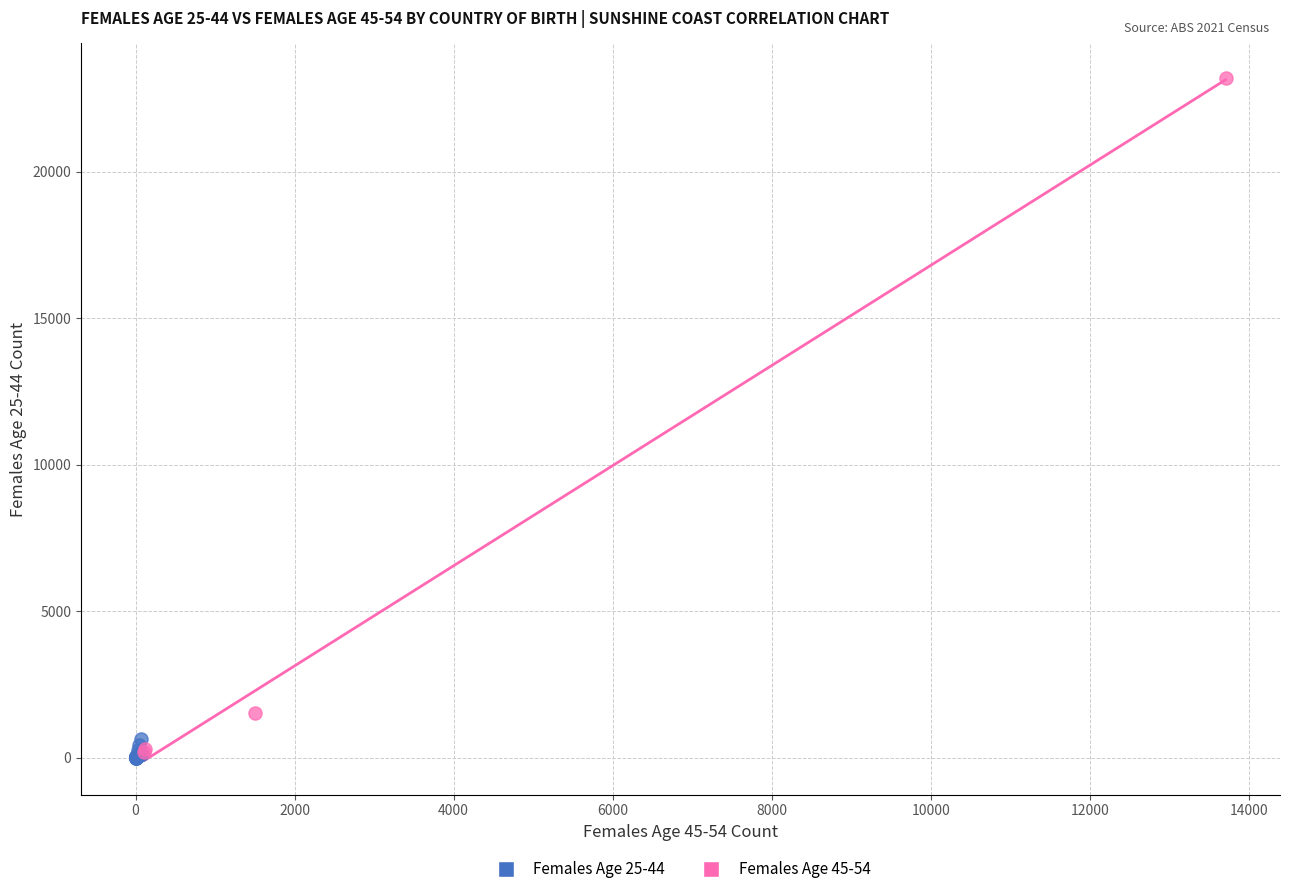

Which series contains the highest Y value?

Females Age 45-54